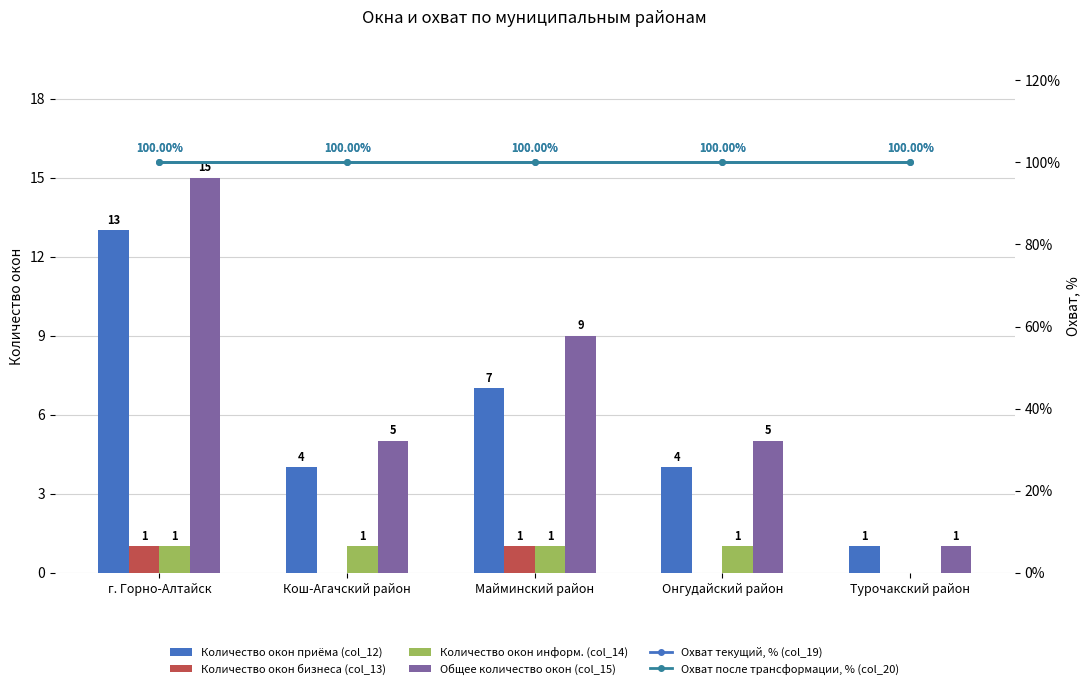

Reading right to left, list all the values displayed in this chart.

Количество окон приёма (col_12): 1	4	7	4	13
Количество окон бизнеса (col_13): 0	0	1	0	1
Количество окон информ. (col_14): 0	1	1	1	1
Общее количество окон (col_15): 1	5	9	5	15
Охват текущий, % (col_19): 100	100	100	100	100
Охват после трансформации, % (col_20): 100	100	100	100	100